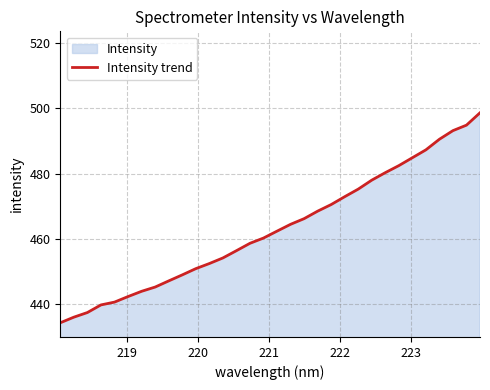

What is the greatest value displayed?

498.6